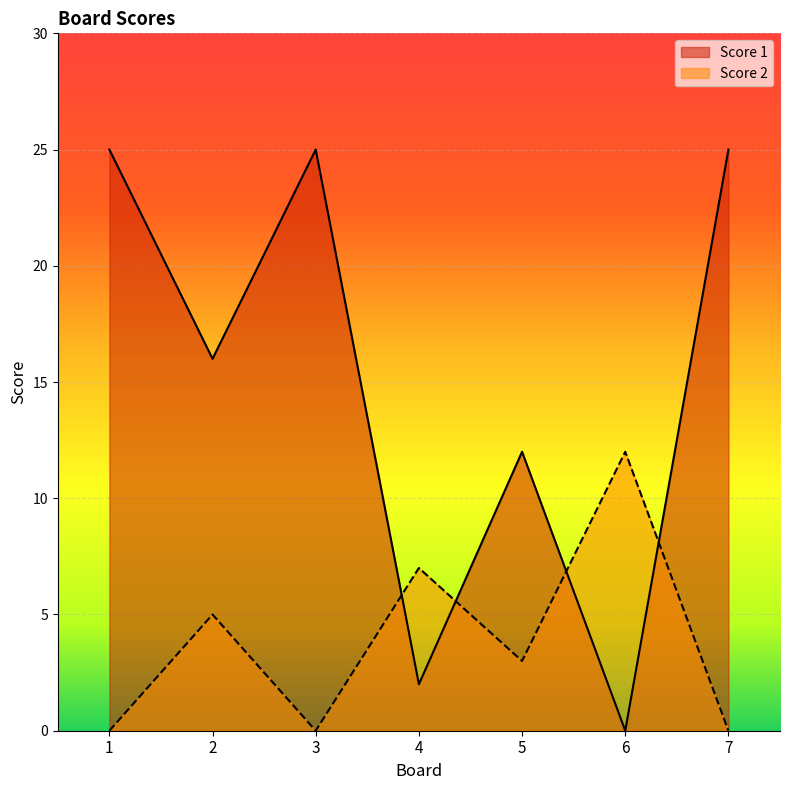

List the series in order of their overall mean, highest first.

Score 1, Score 2